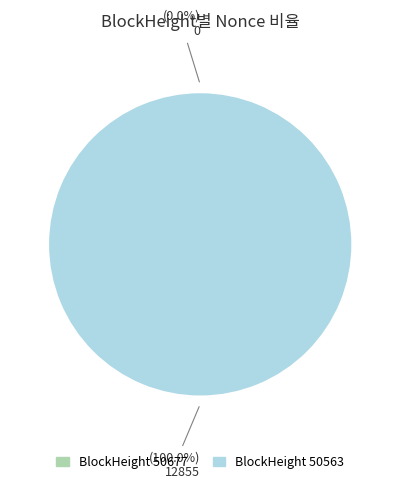

Which category has the biggest portion of the pie?

50563